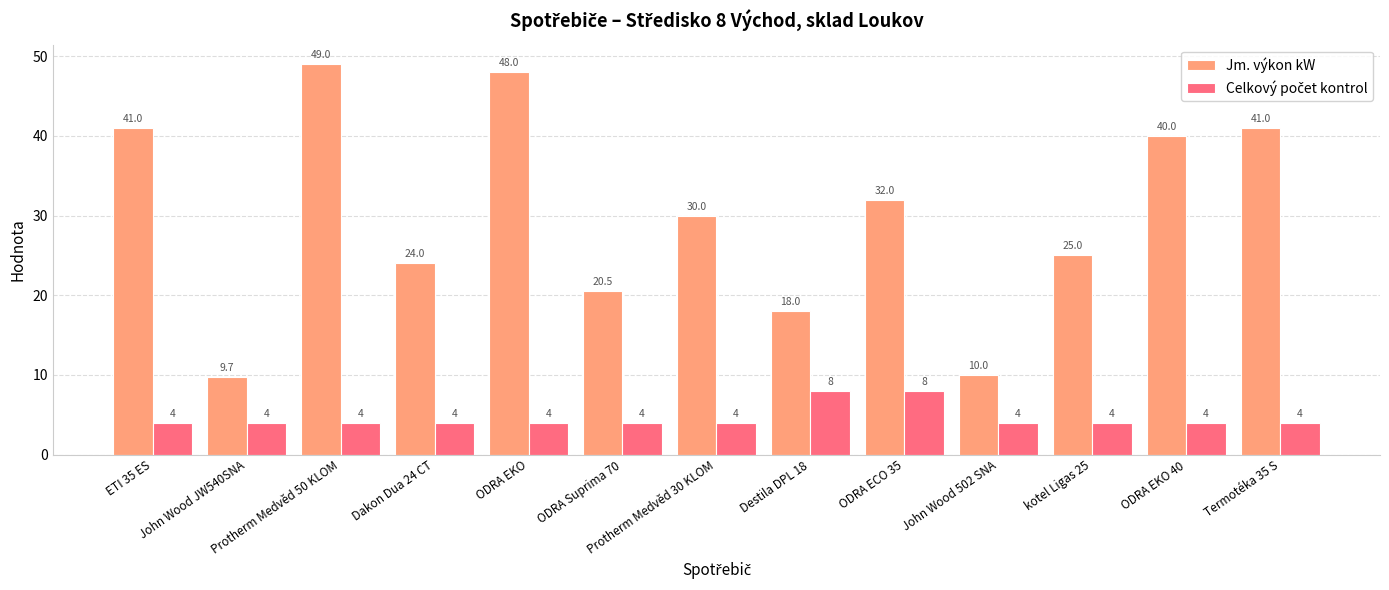

What is the spread (max minus min) of values at Protherm Medvěd 30 KLOM?

26.0